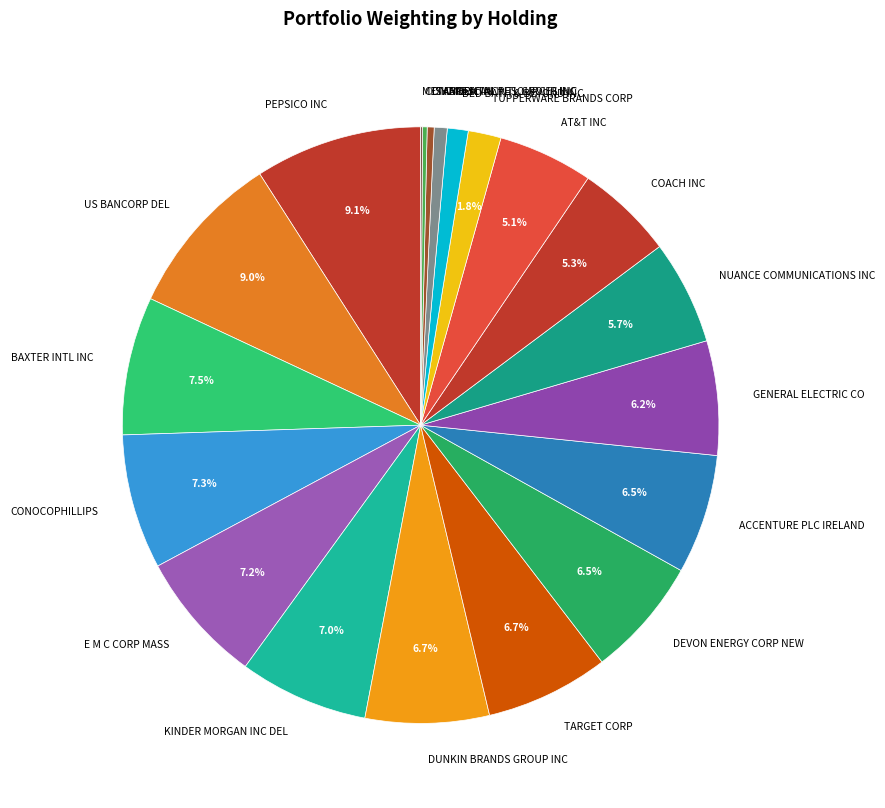

Does AT&T INC account for over 50% of the chart?

No